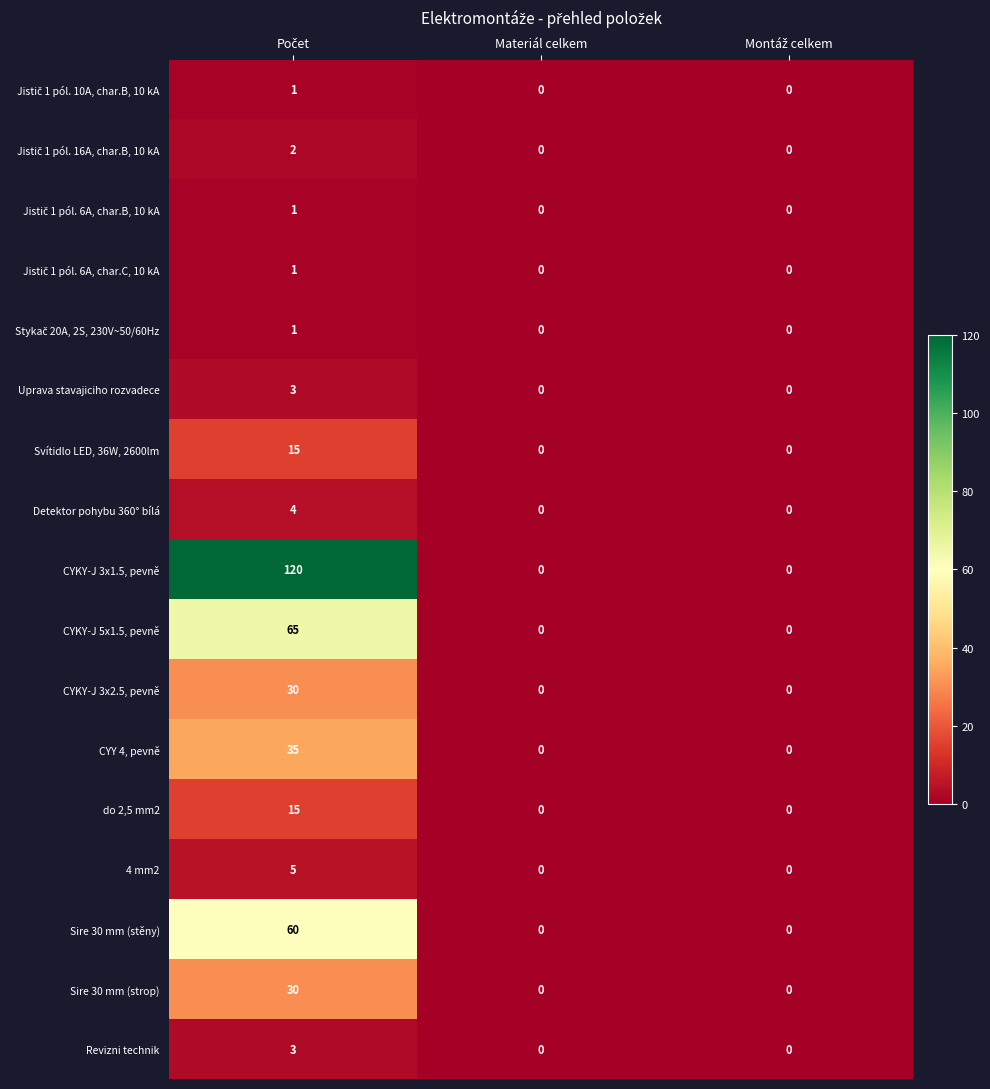

Which series has the largest total across all categories?

CYKY-J 3x1.5, pevně